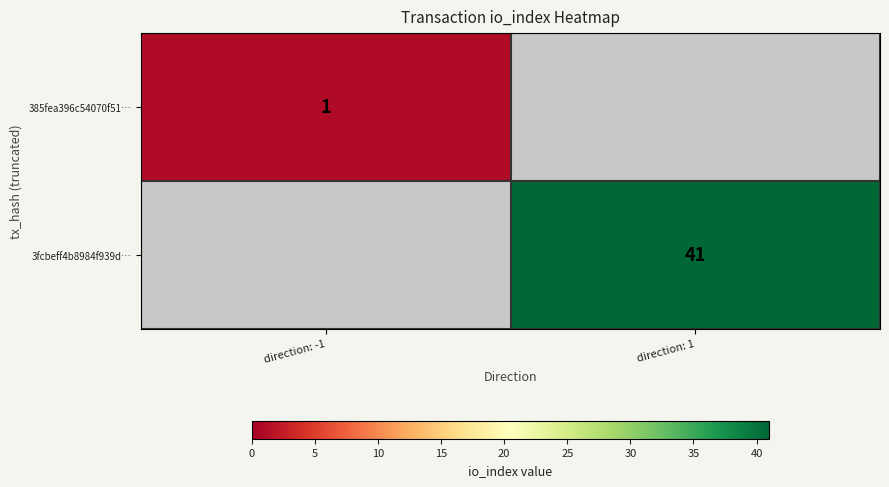

The 3fcbeff4b8984f939d… series shows 41 at direction: 1. True or false?

True